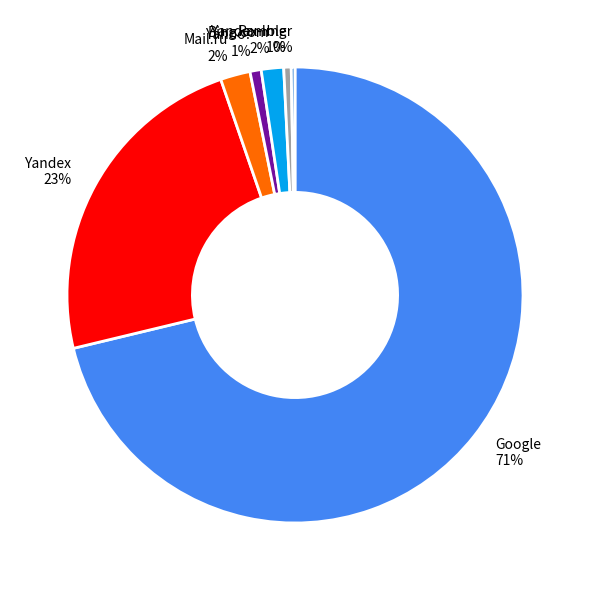

Is it true that Yandex is 16% of the pie?

False